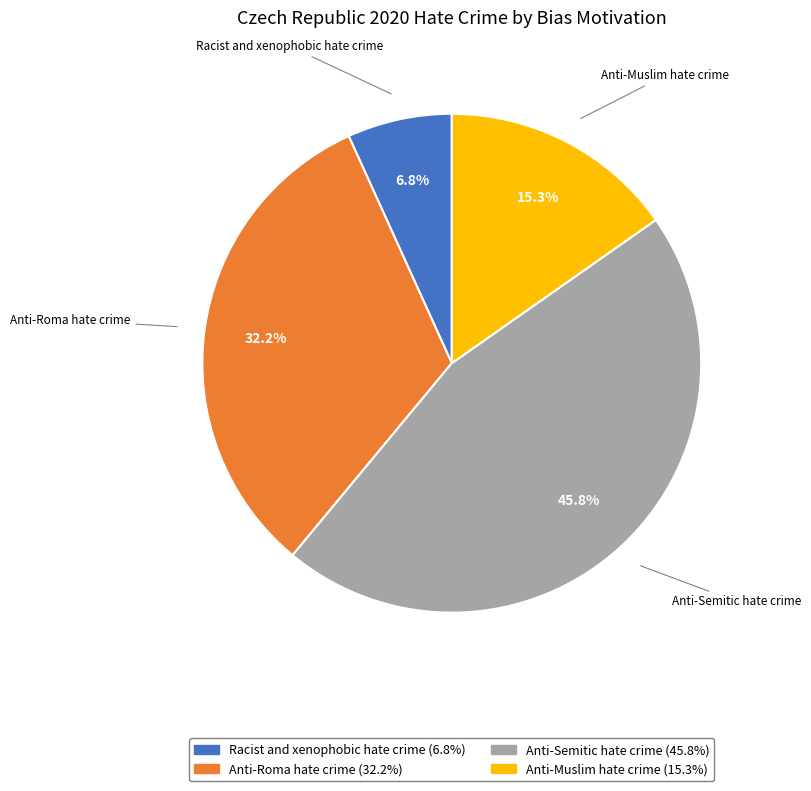

To the nearest percent, what portion does Racist and xenophobic hate crime represent?

7%